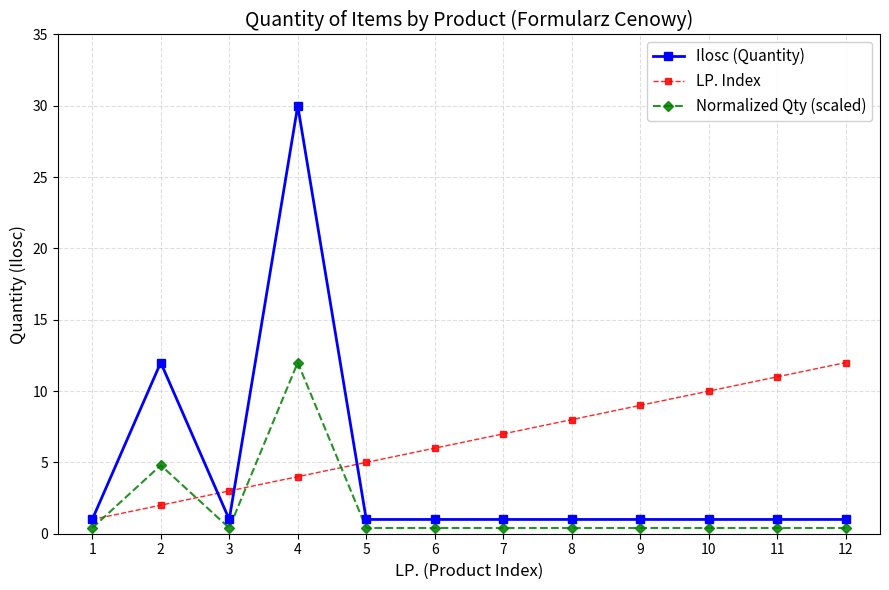

What is the value of the LP. Index point at the 6th from the left?

6.0